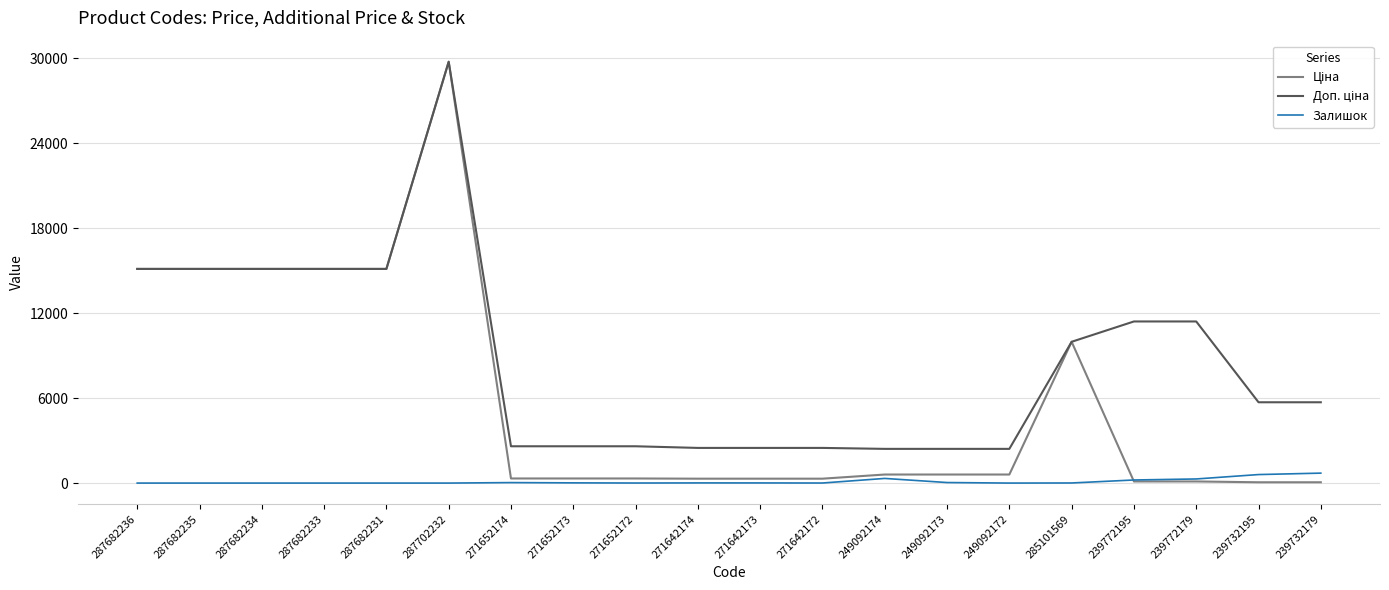

What position from the left is 287702232?

6